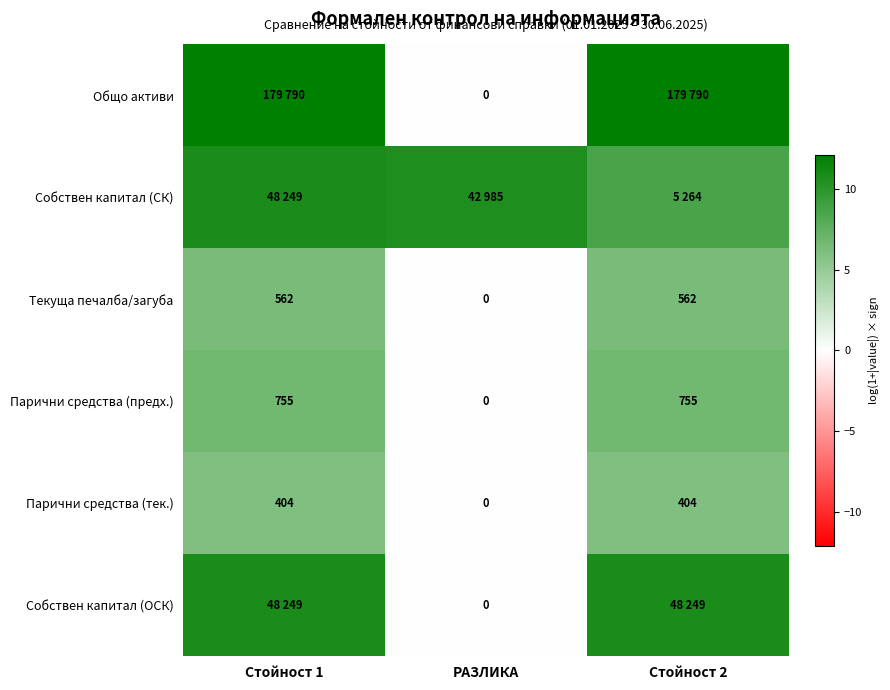

Rank the series by their maximum value, from lowest to highest.

Парични средства (тек.), Текуща печалба/загуба, Парични средства (предх.), Собствен капитал (СК), Собствен капитал (ОСК), Общо активи